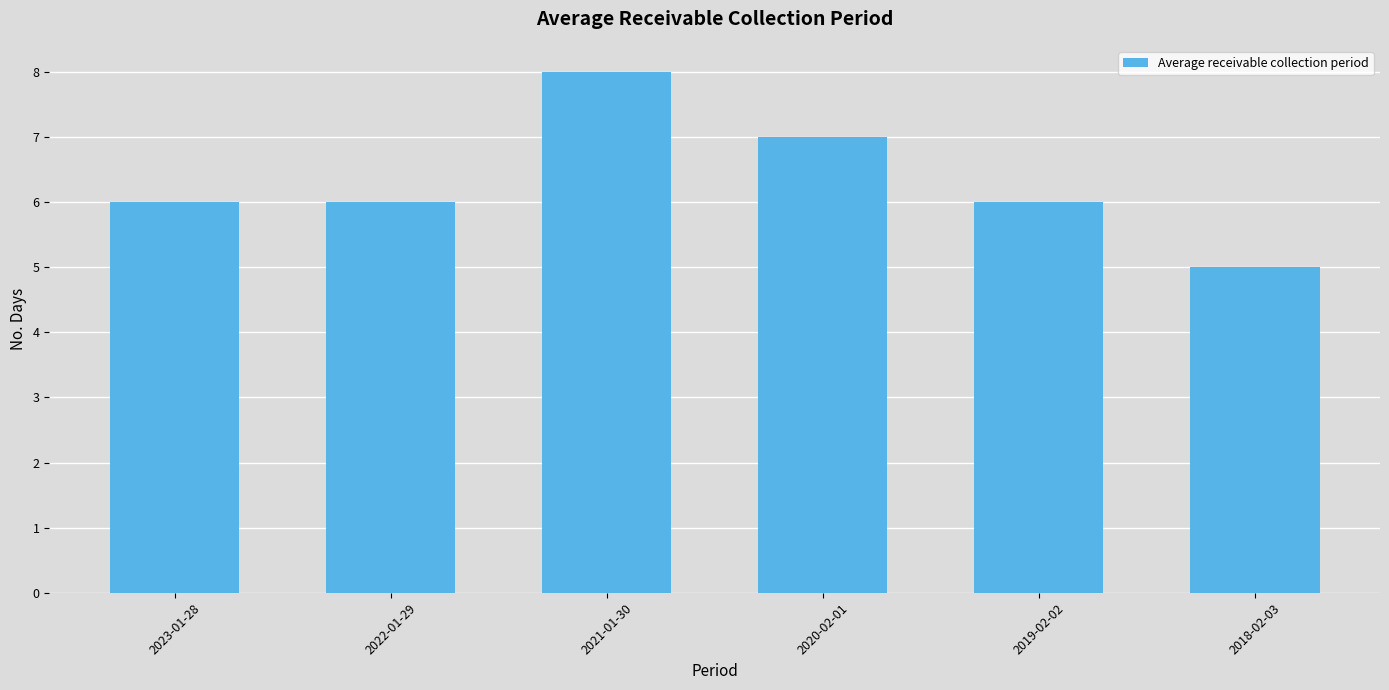

What value does the data have at 2019-02-02?

6